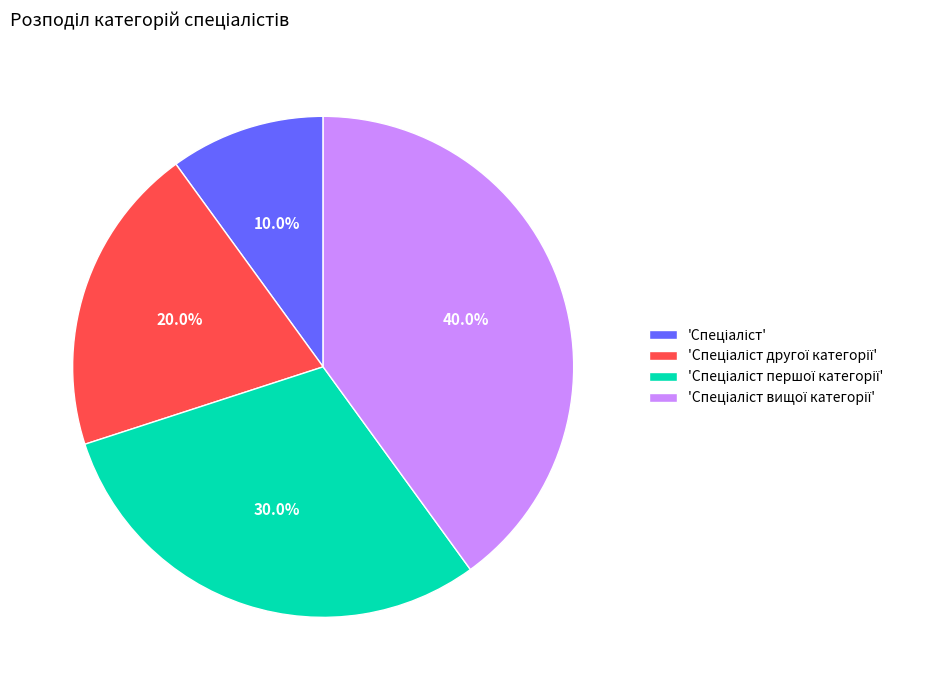

Is there any slice that represents more than half of the pie?

No